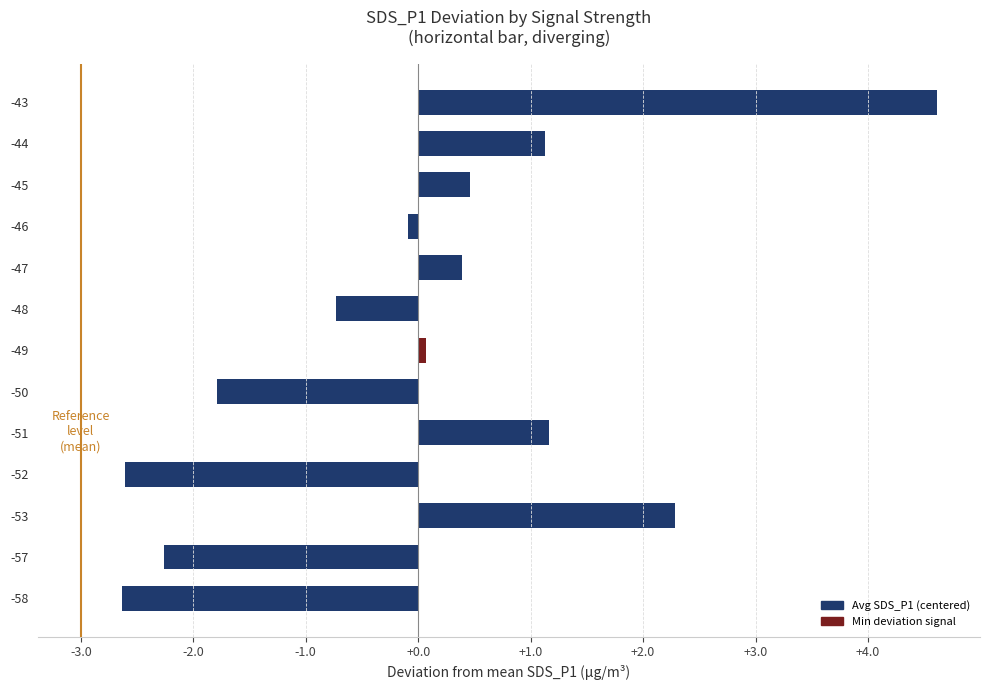

The chart shows a value of -2.3 at -57. True or false?

True